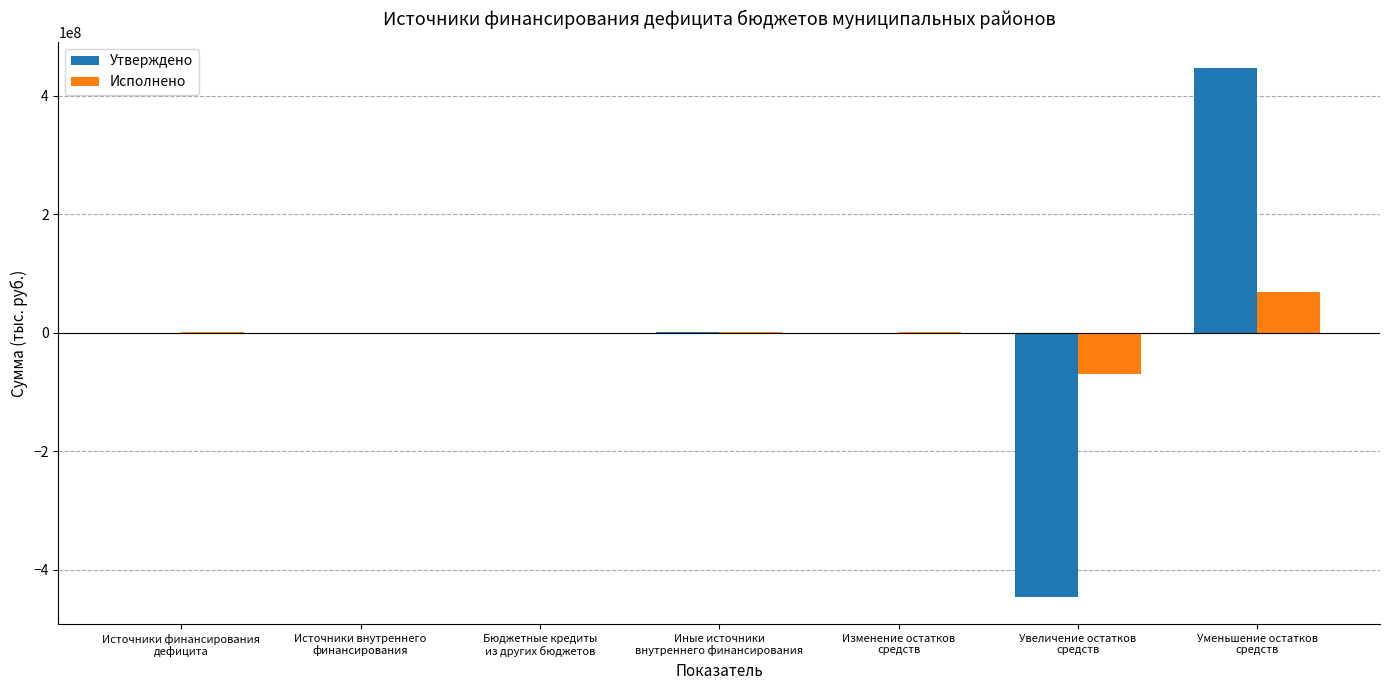

What is the greatest value displayed?

445870119.4